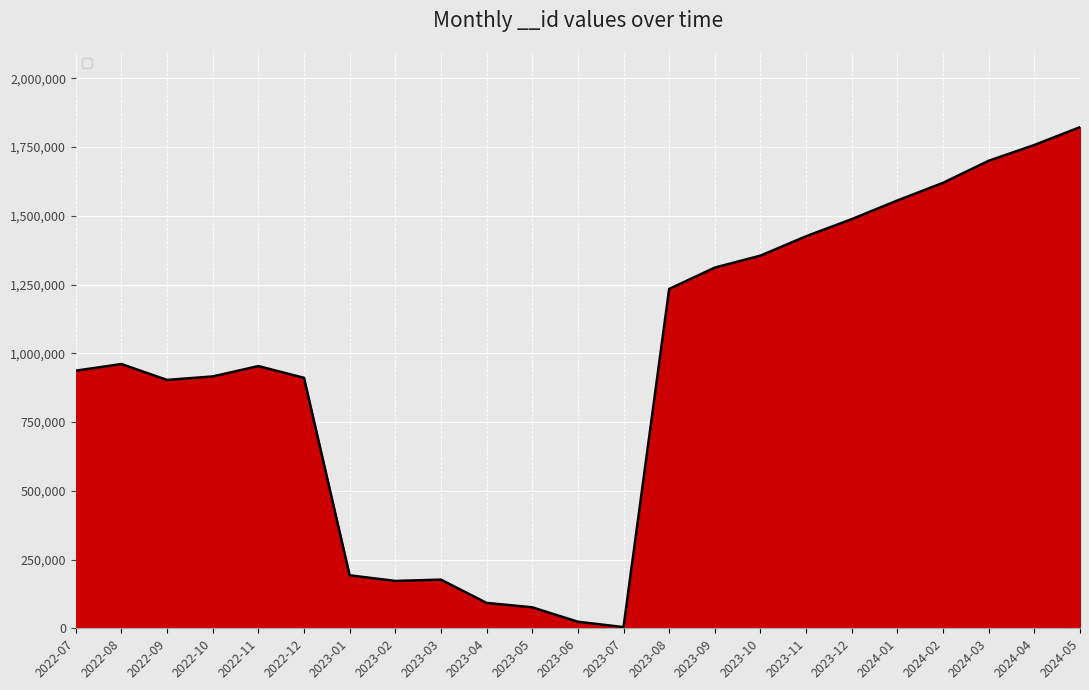

What is the difference between the maximum and minimum values?

1818061